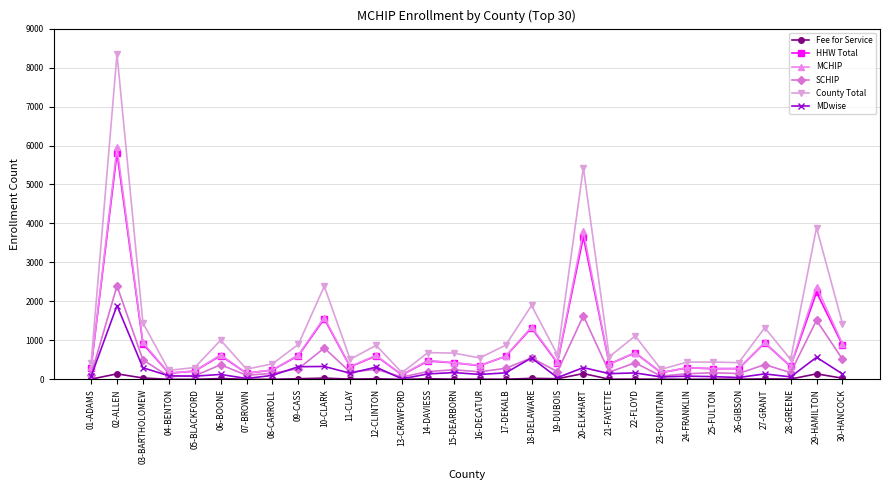

What is the highest value of the County Total series?

8347